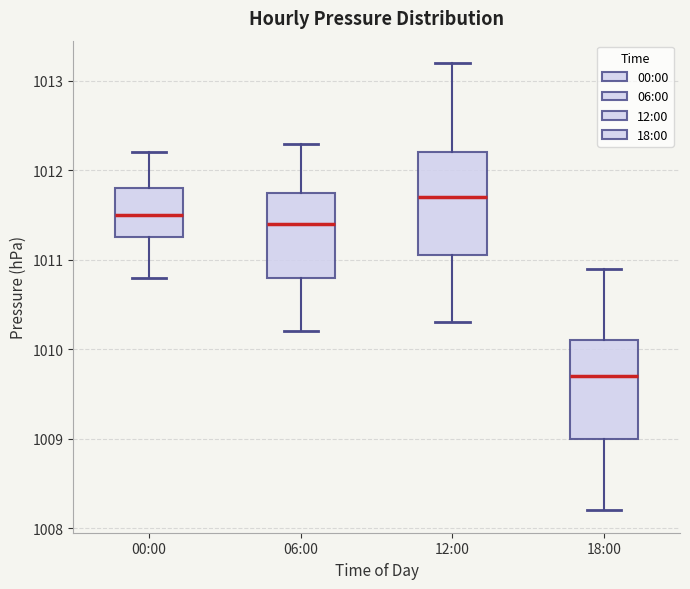

Where is the lower edge of the box for 18:00 on the y-axis? The values are not printed on the chart, so give them approximately, as read against the axis.

1009.0